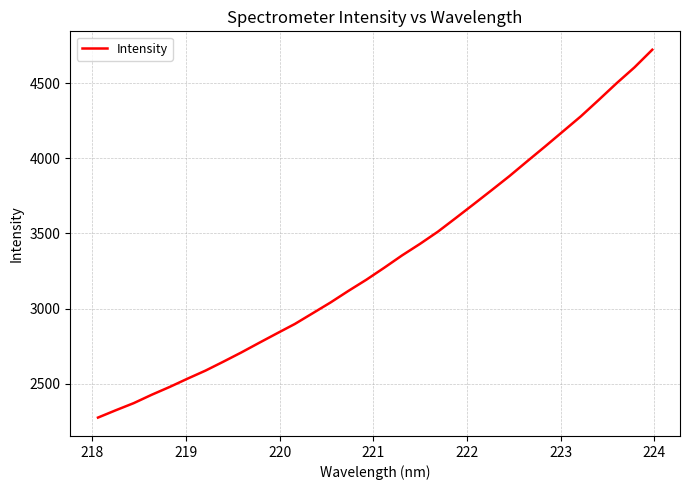

What is the minimum value shown in the chart?

2274.7